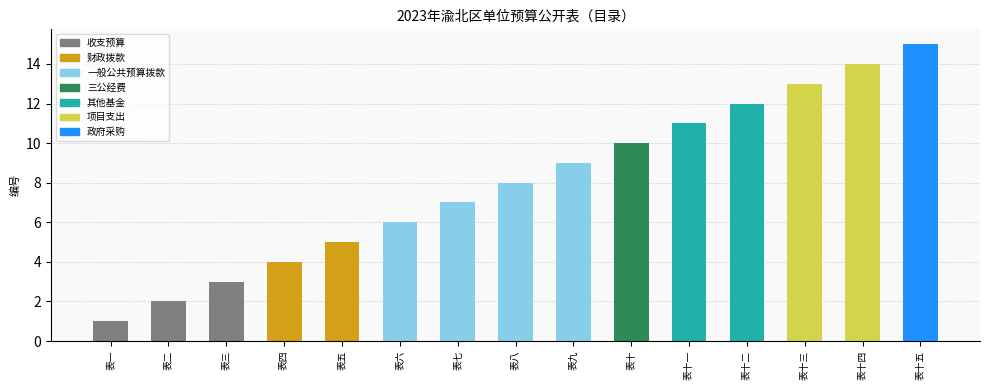

Are the bars horizontal?

No